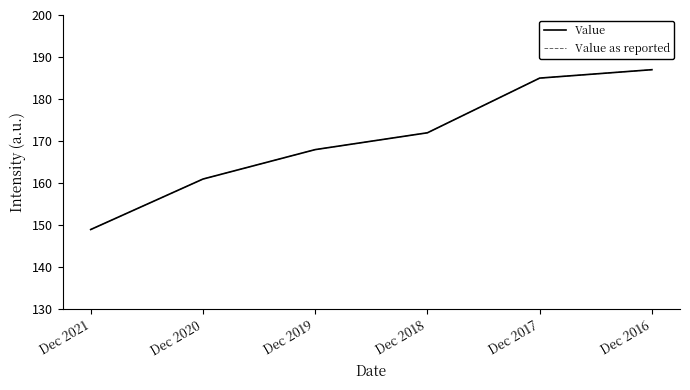

Does the chart display data point markers on the line(s)?

No